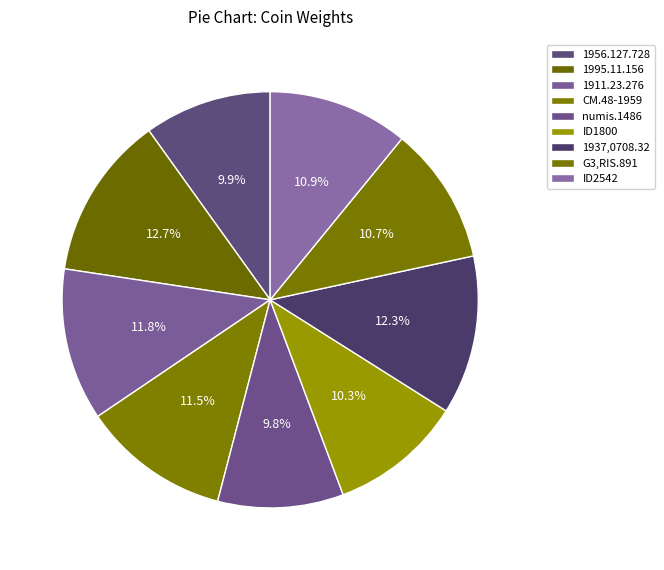

To the nearest percent, what is the difference between the largest and smallest slice percentages?

3%